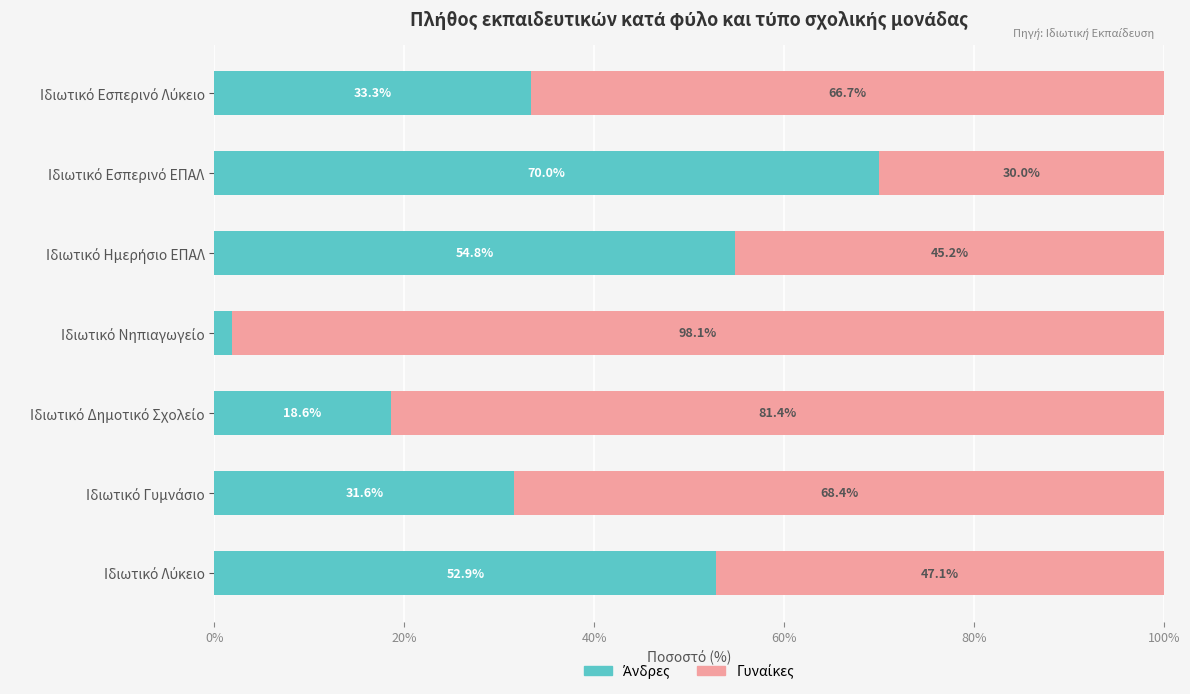

Which series has the widest spread of values?

Άνδρες